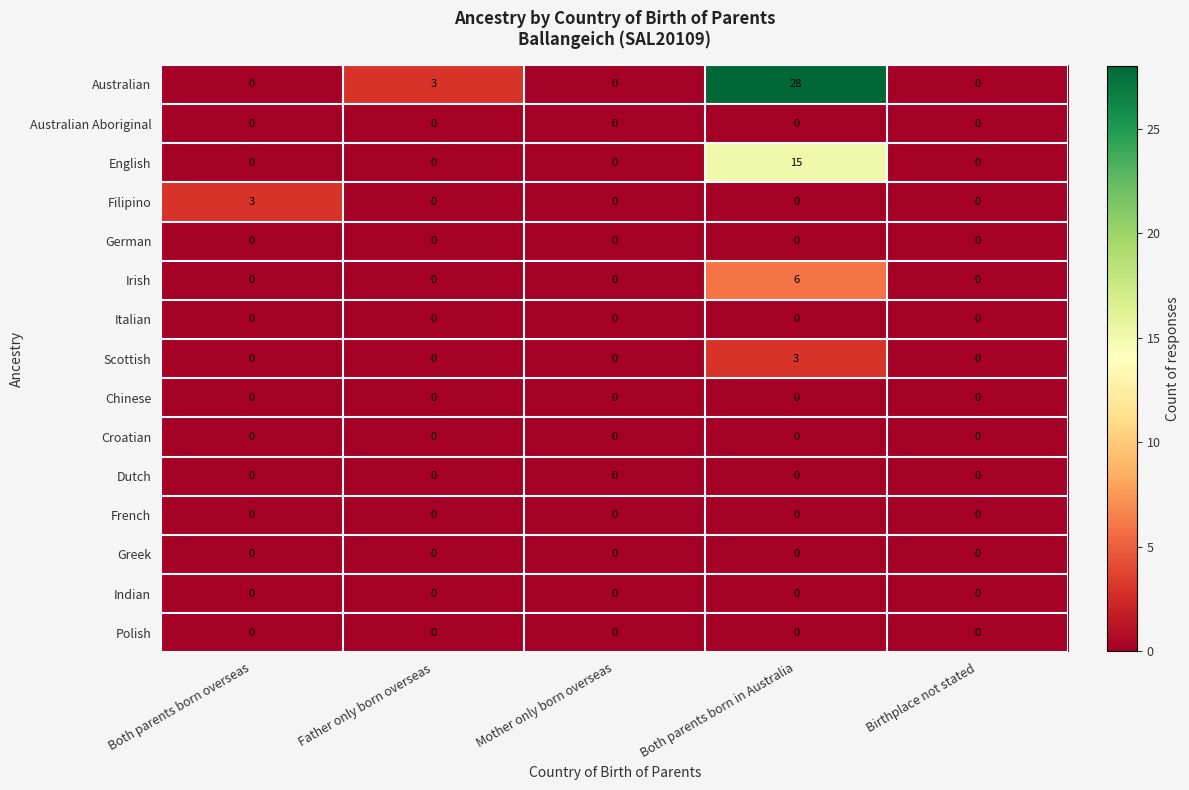

What is the difference between the maximum and minimum values in the English series?

15